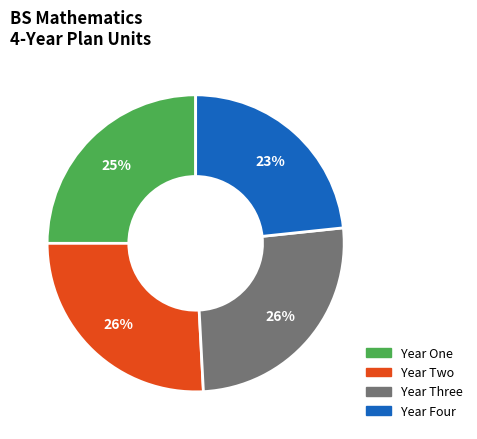

Do Year Three and Year Four together represent more than half of the pie?

No